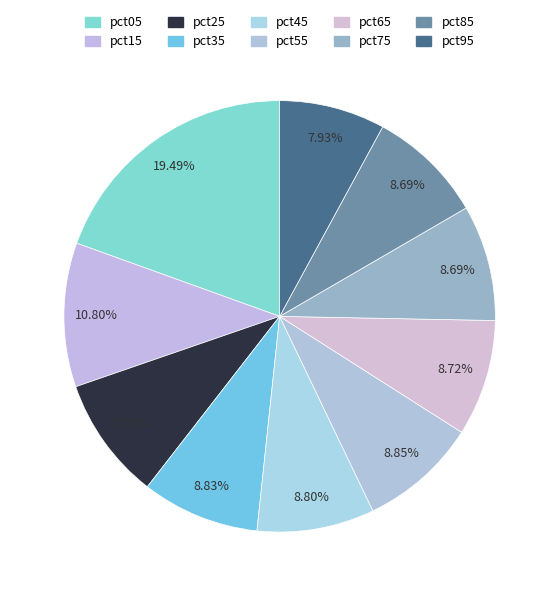

Rank the categories by value from highest to lowest.

pct05, pct15, pct25, pct55, pct35, pct45, pct65, pct85, pct75, pct95